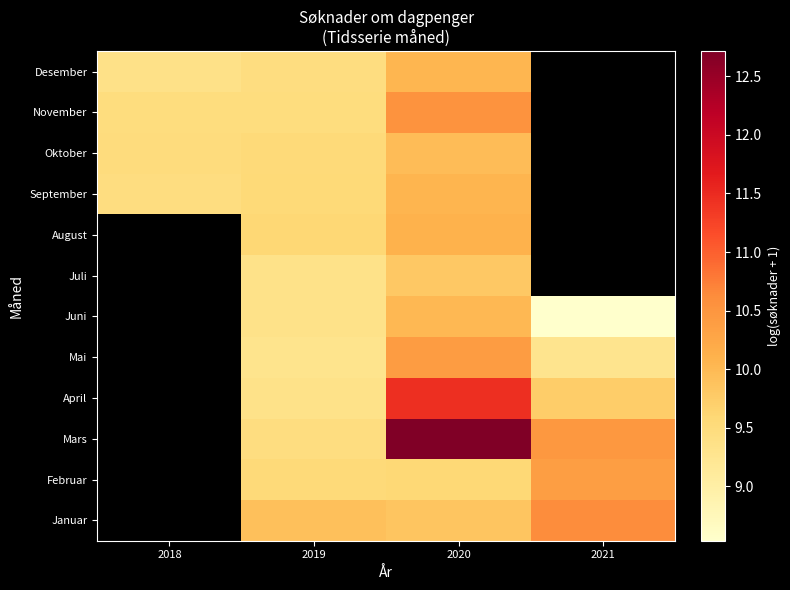

What is the difference between the highest and lowest values at 2021?

2.1